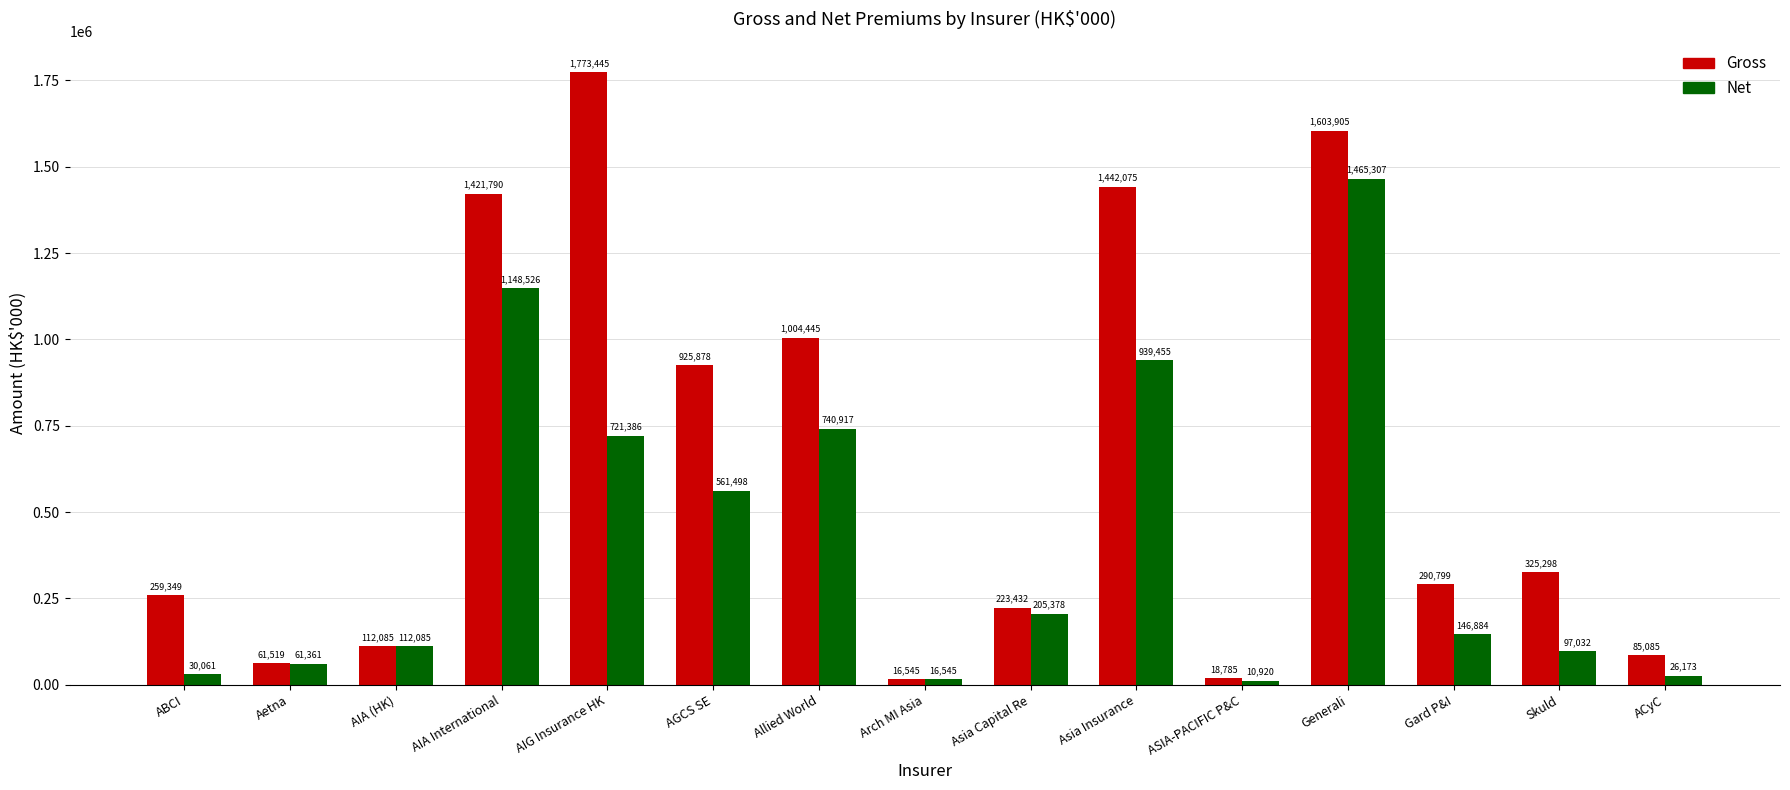

The value of Gross at AIG Insurance HK is 1773445. True or false?

True